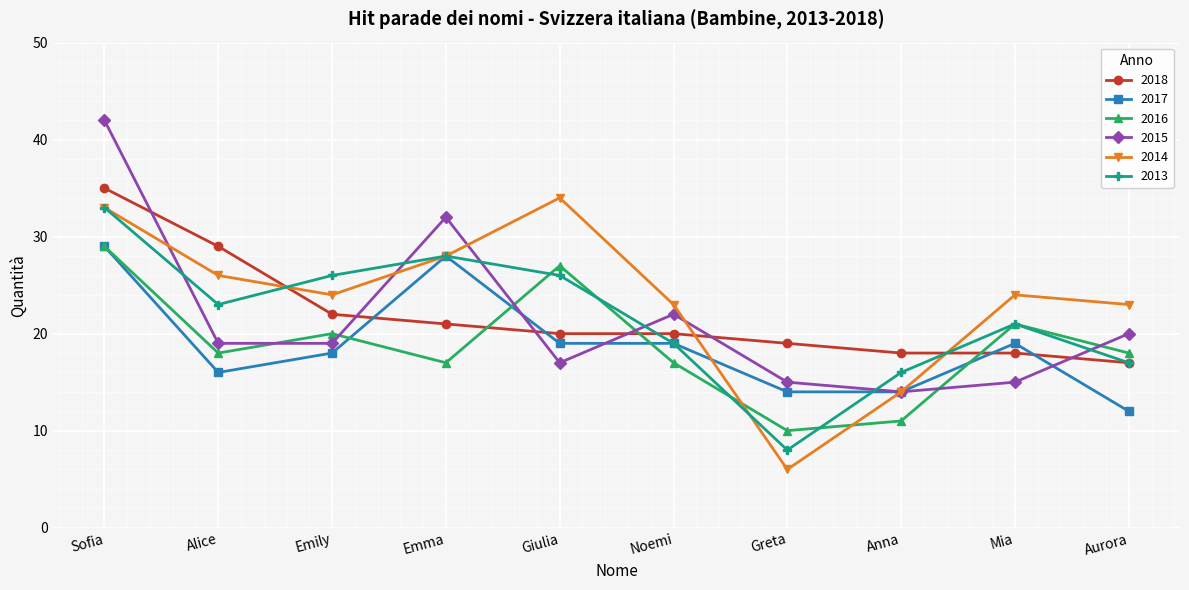

What is the approximate value of 2014 at Emily, to the nearest 10?

20